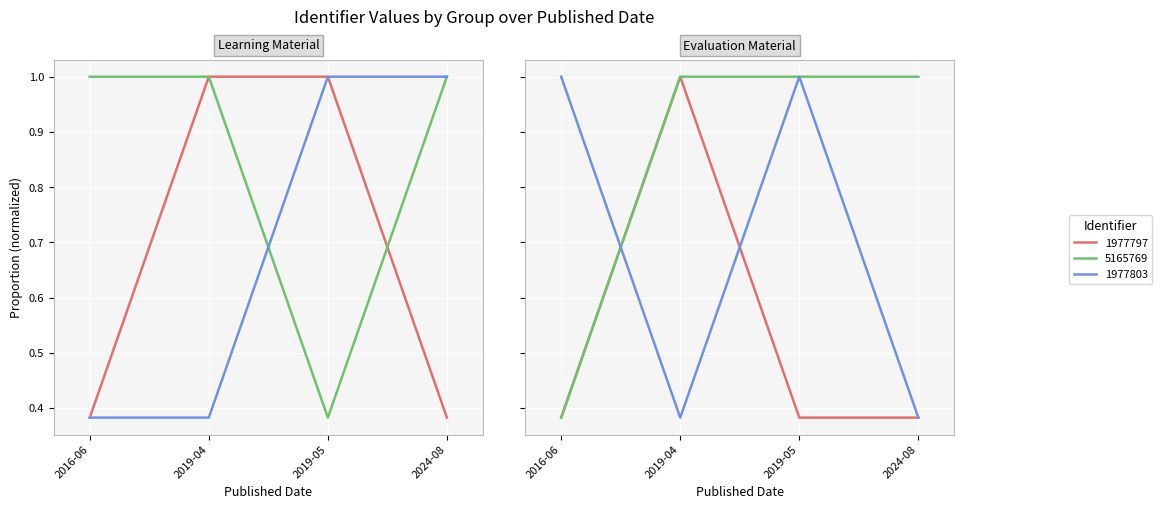

Count the number of data series in this chart.

3